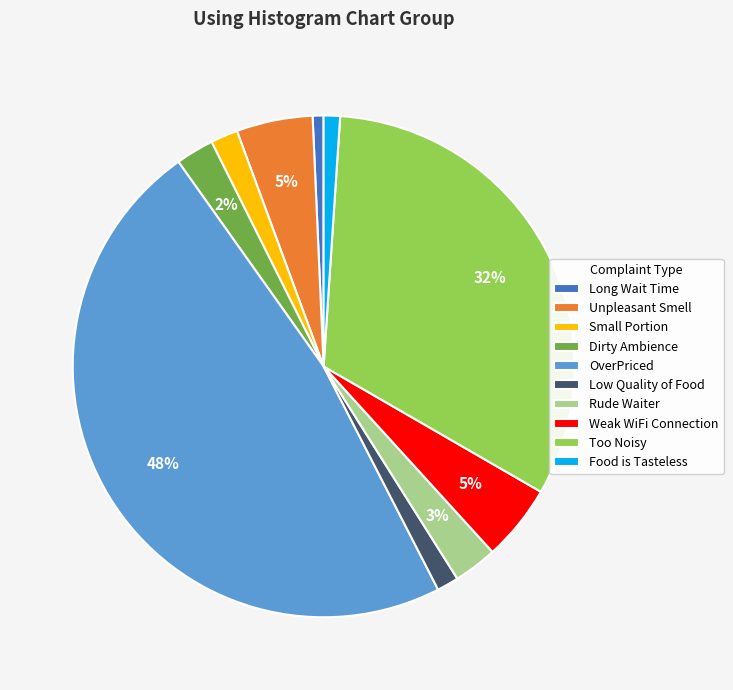

To the nearest percent, what is the difference between the largest and smallest slice percentages?

47%